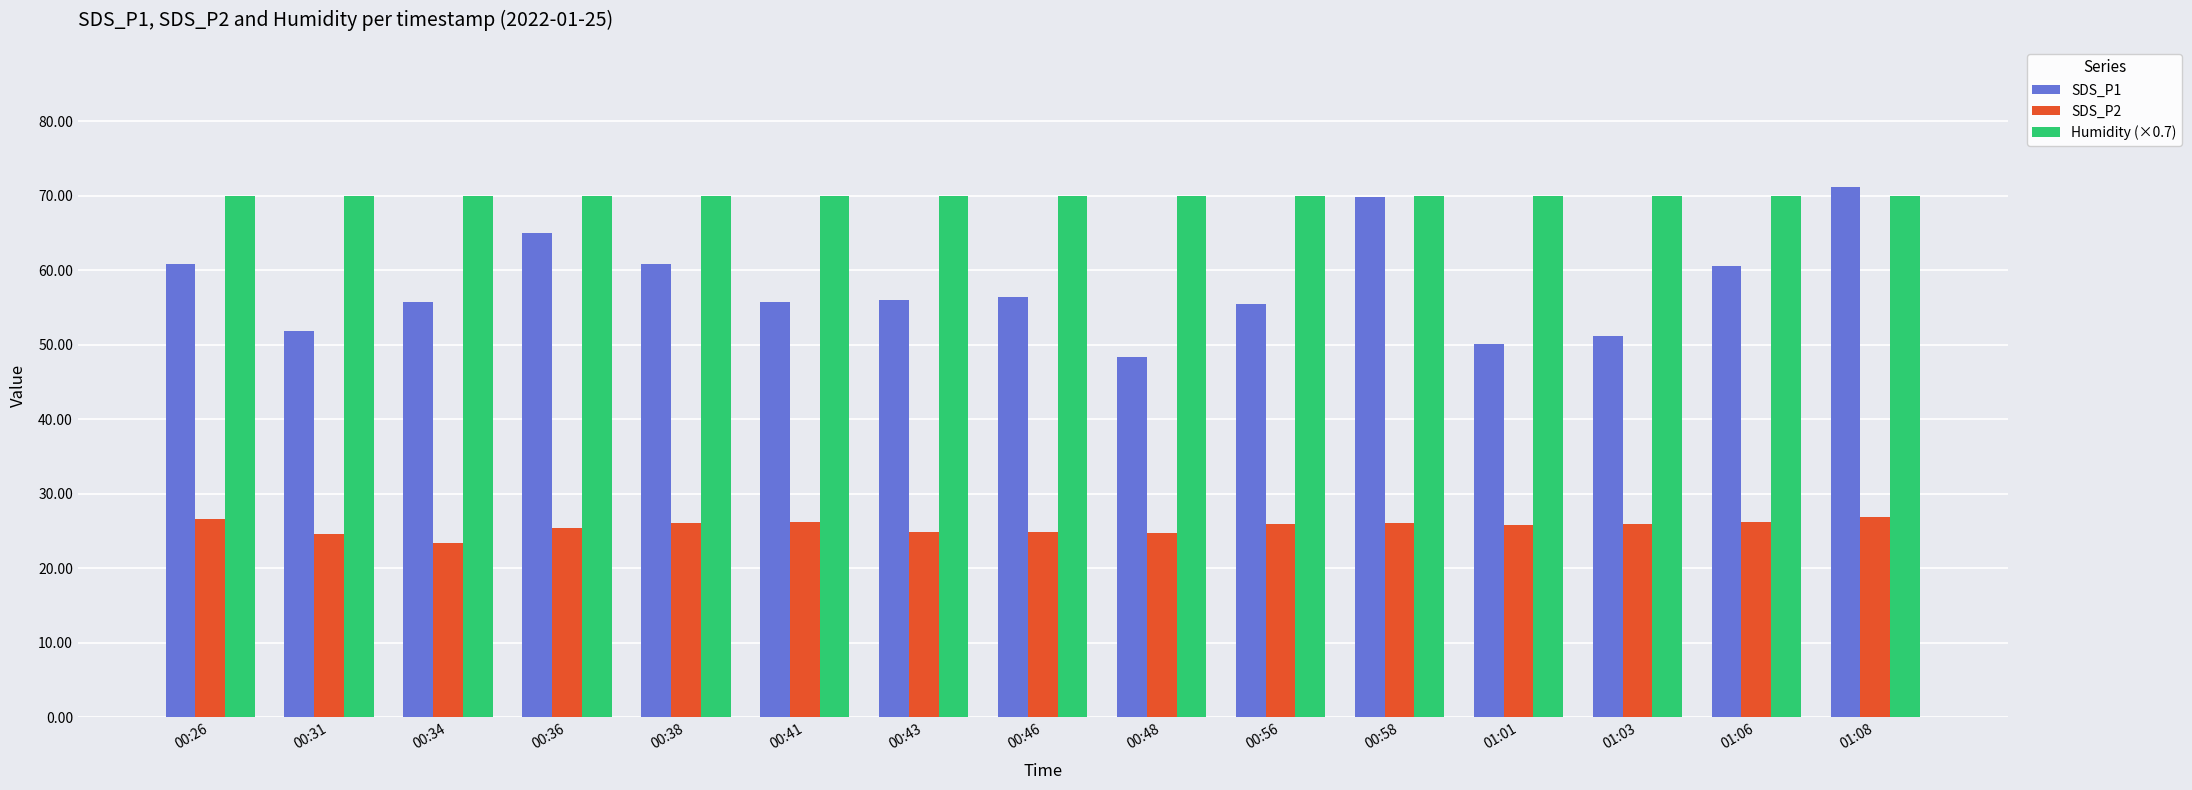

Rank the series at 00:46 from highest to lowest value.

Humidity (×0.7), SDS_P1, SDS_P2